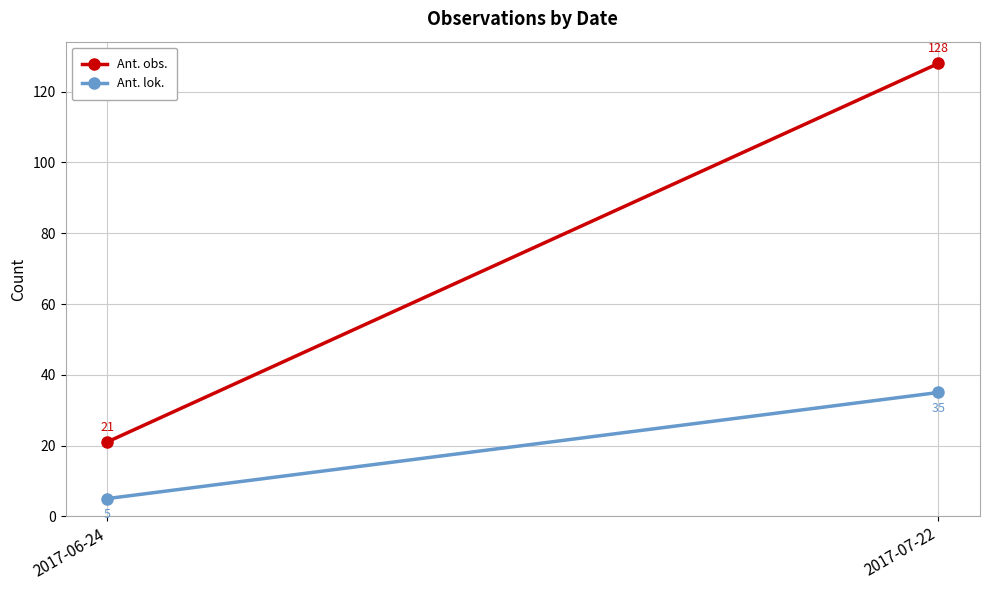

What is the maximum value for Ant. lok.?

35